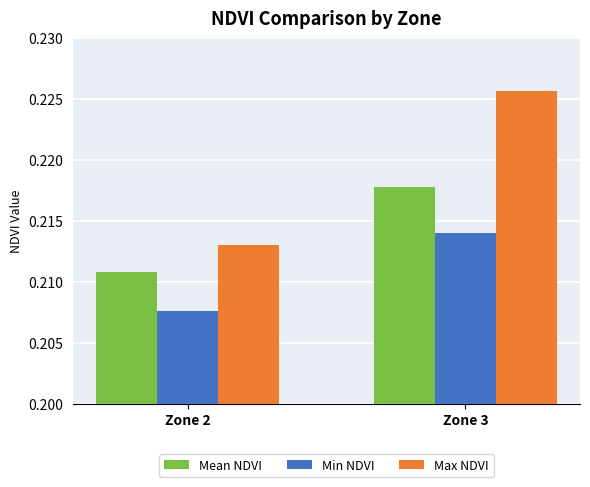

Does the chart contain any negative values?

No